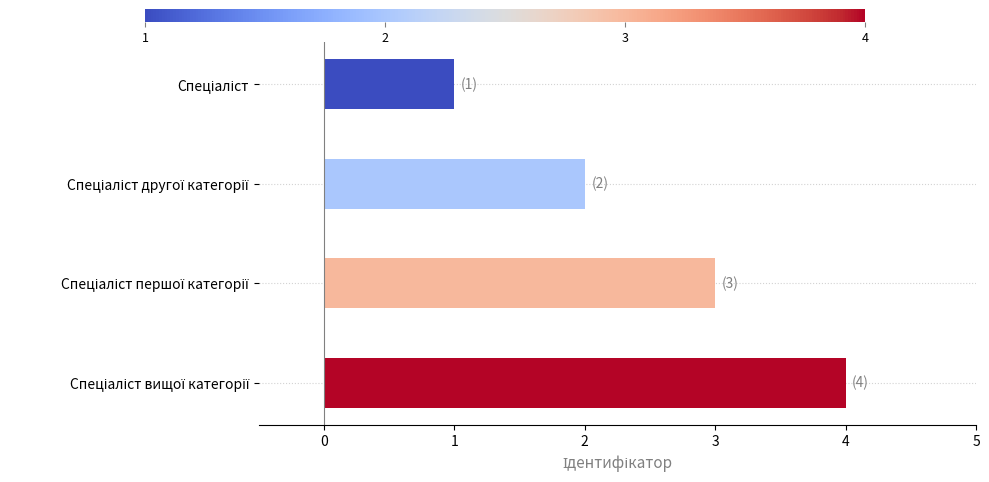

What is the sum of all values?

10